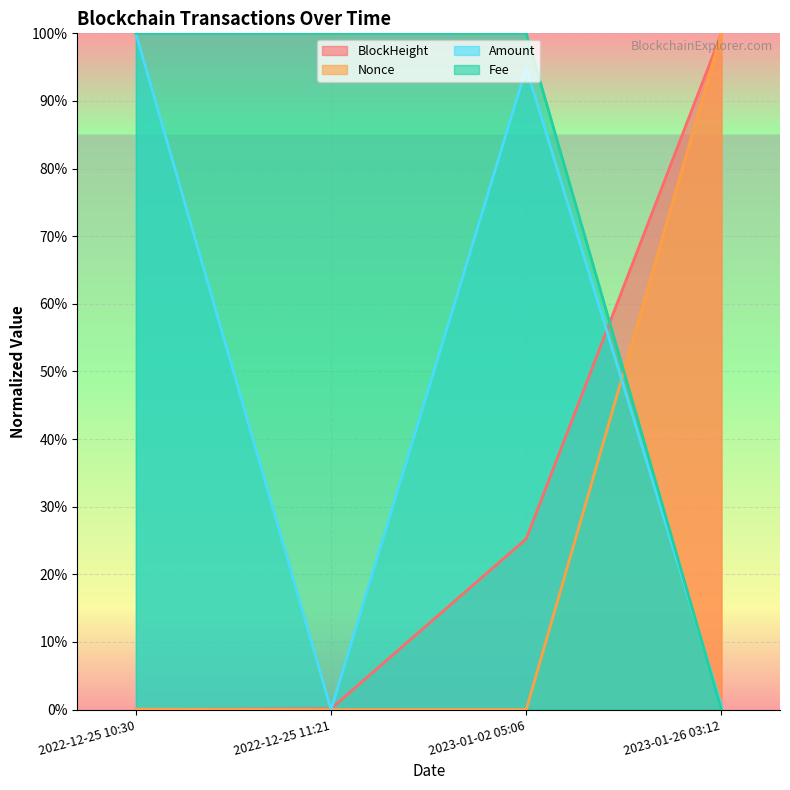

What is the sum of all BlockHeight values?

125.4